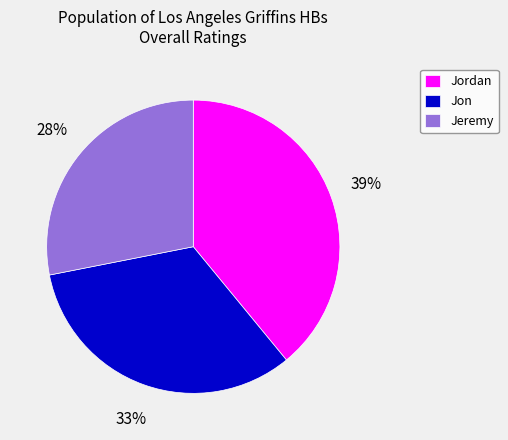

To the nearest percent, what percentage of the pie is Jon?

33%